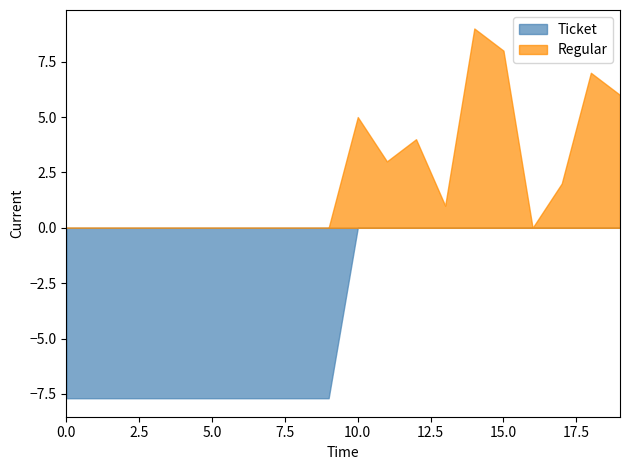

Is it true that Regular equals 7.6 at 10.0?

False